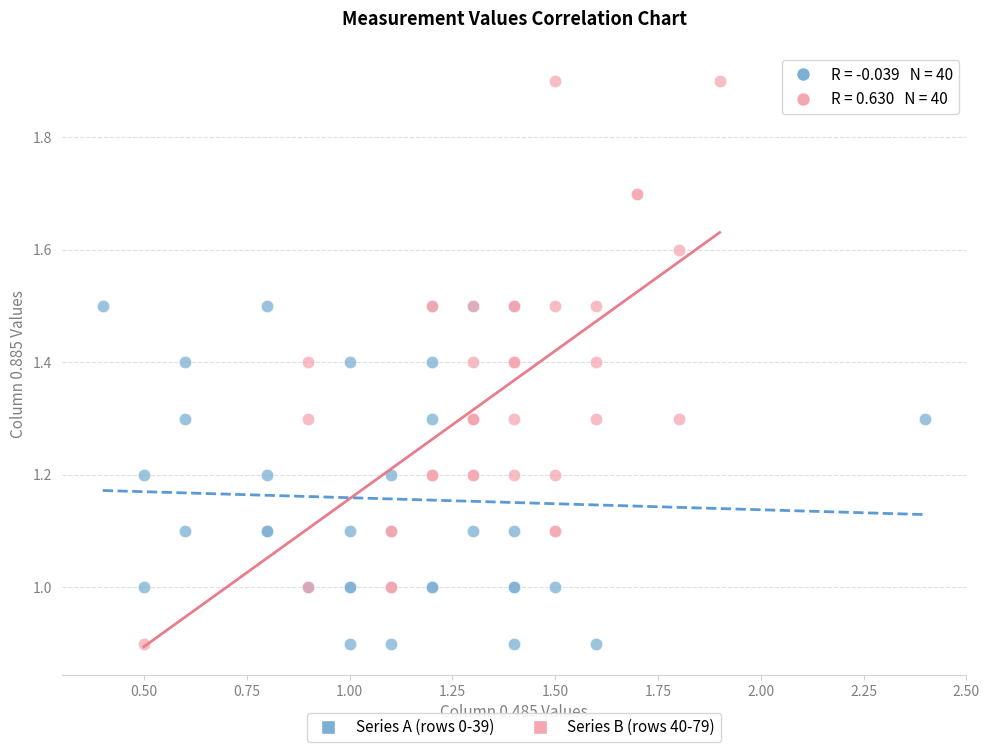

What are all the series names shown in the legend?

Series A (rows 0-39), Series B (rows 40-79)